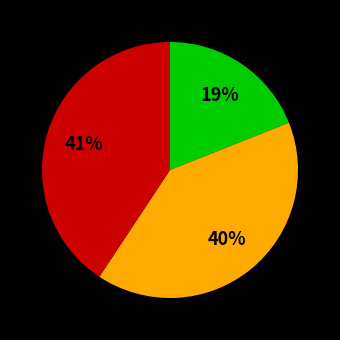

Is there a majority slice in this chart?

No